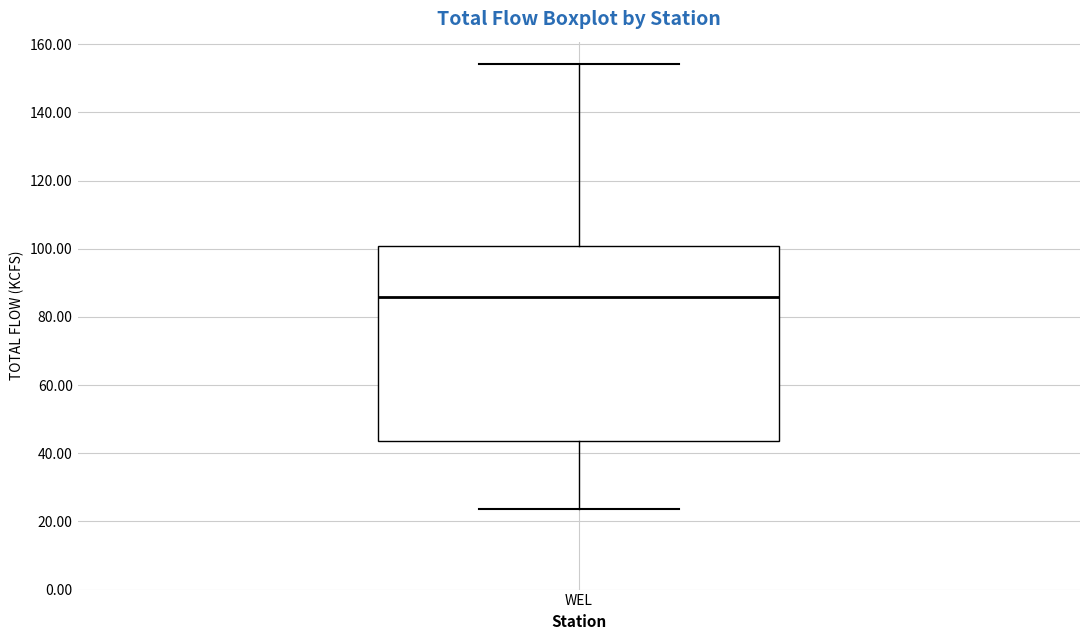

Read this box plot against the y-axis: the position of the median line, the range covered by the box, and the ends of both whiskers. The values are not printed on the chart, so give them approximately, as read against the axis.

median 86, box 44 to 100, whiskers 24 to 154